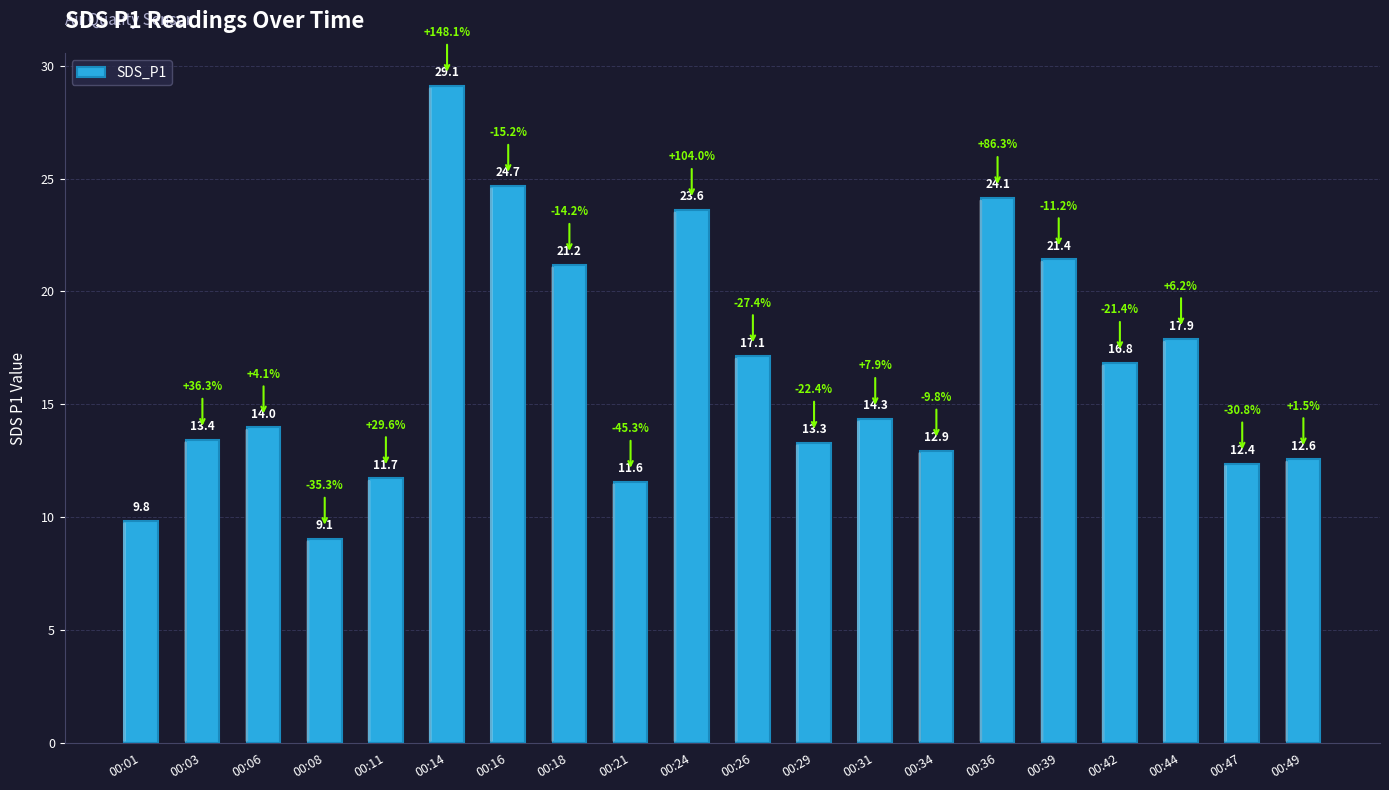

What is the ratio of the value at 00:31 to the value at 00:47?

1.2